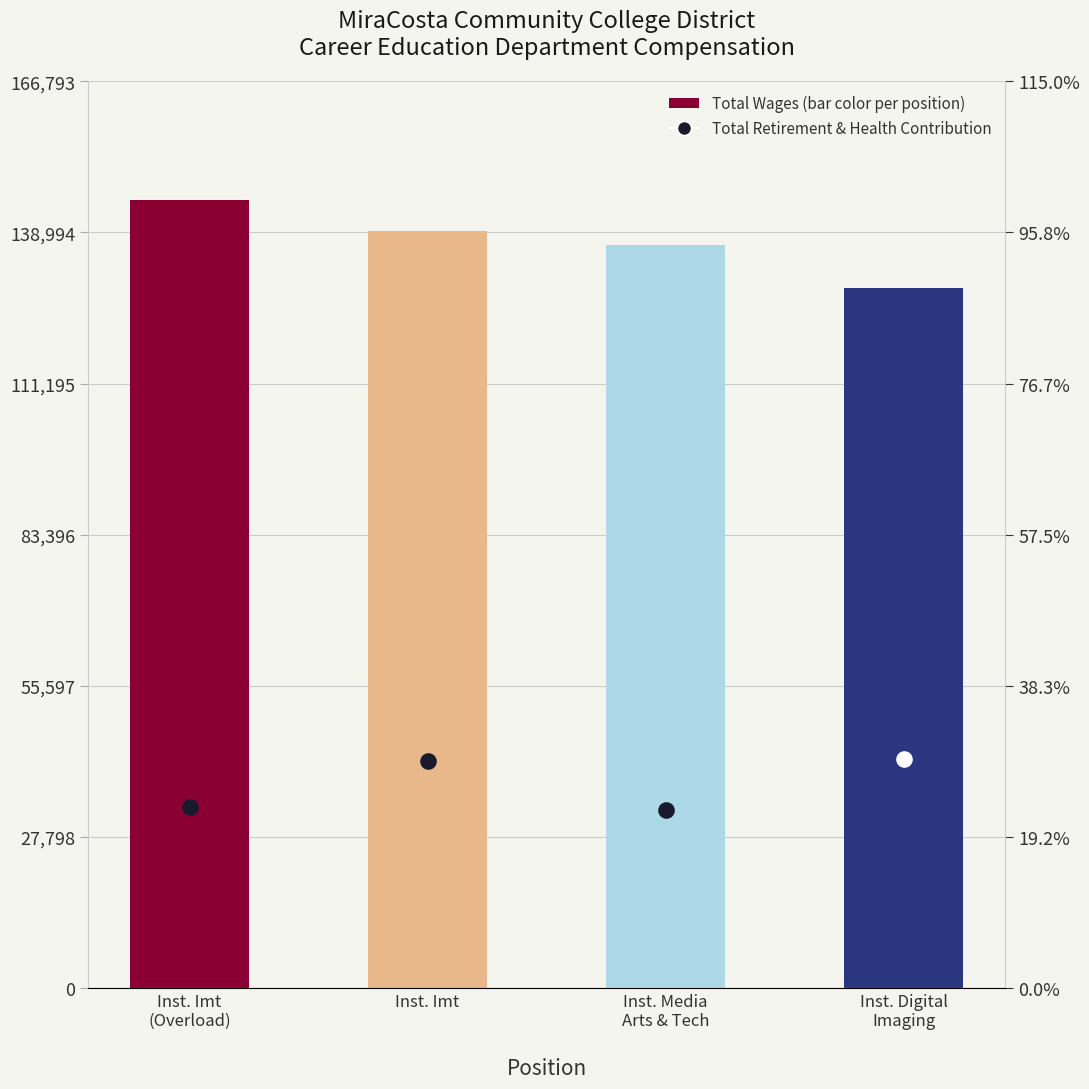

What is the change in value from Inst. Imt
(Overload) to Inst. Imt?

-5843